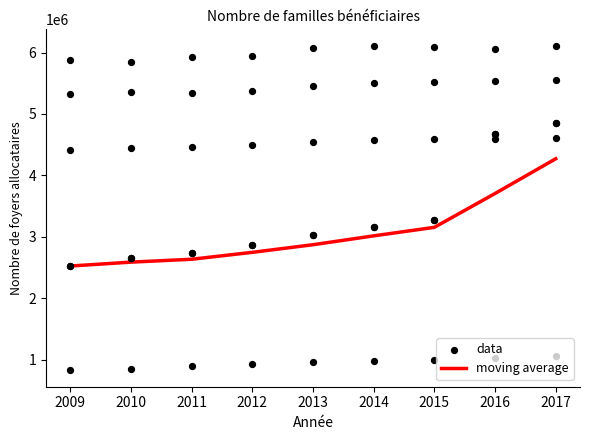

The value of moving average at 2012 is 659397.0. True or false?

False